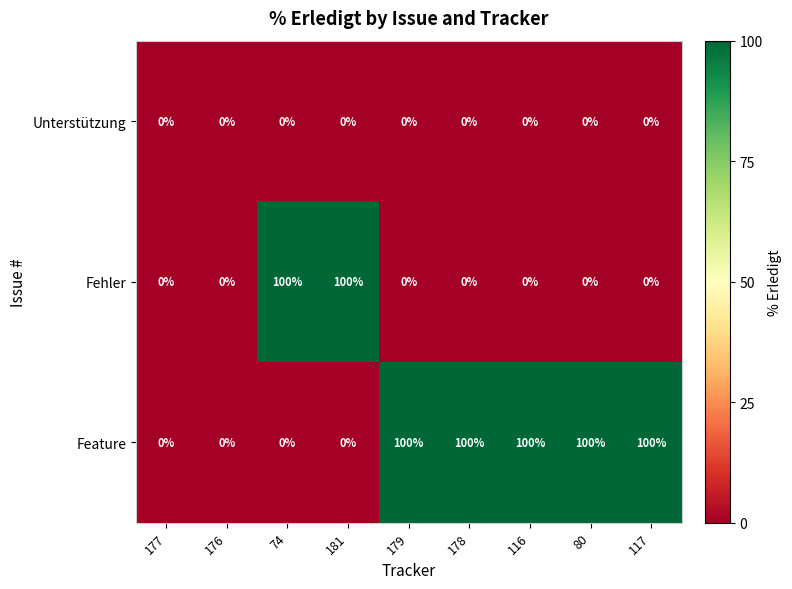

At how many categories does at least one series exceed 9?

7